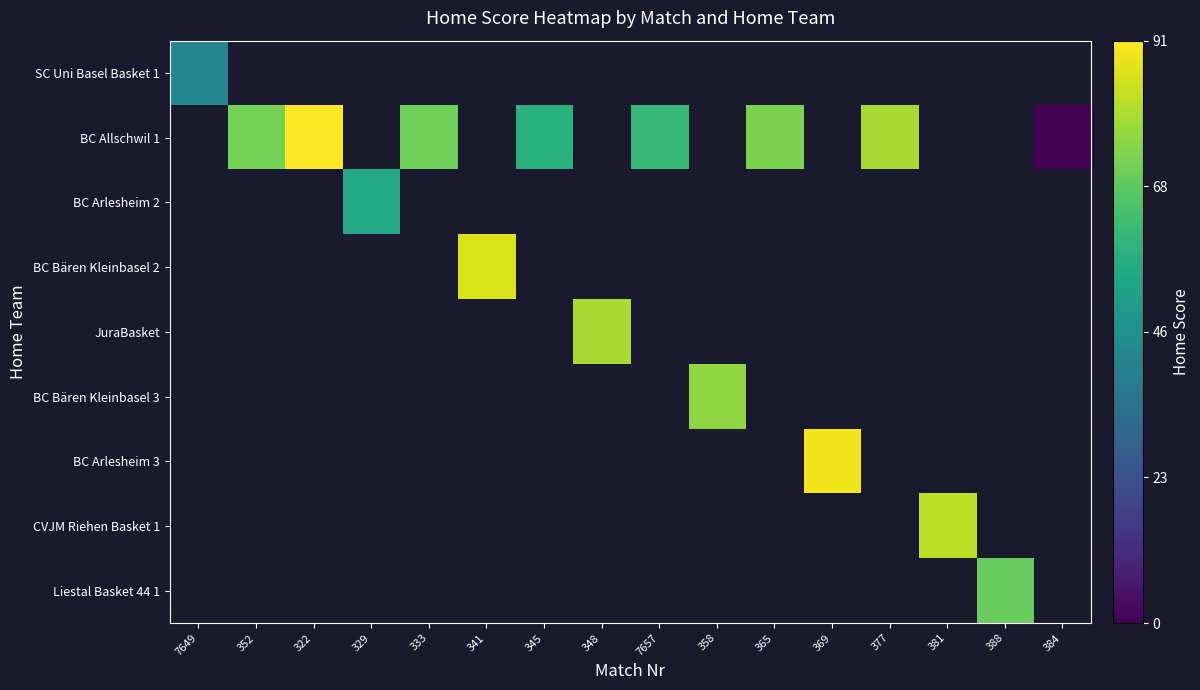

Which category has the lowest value across all series?

384